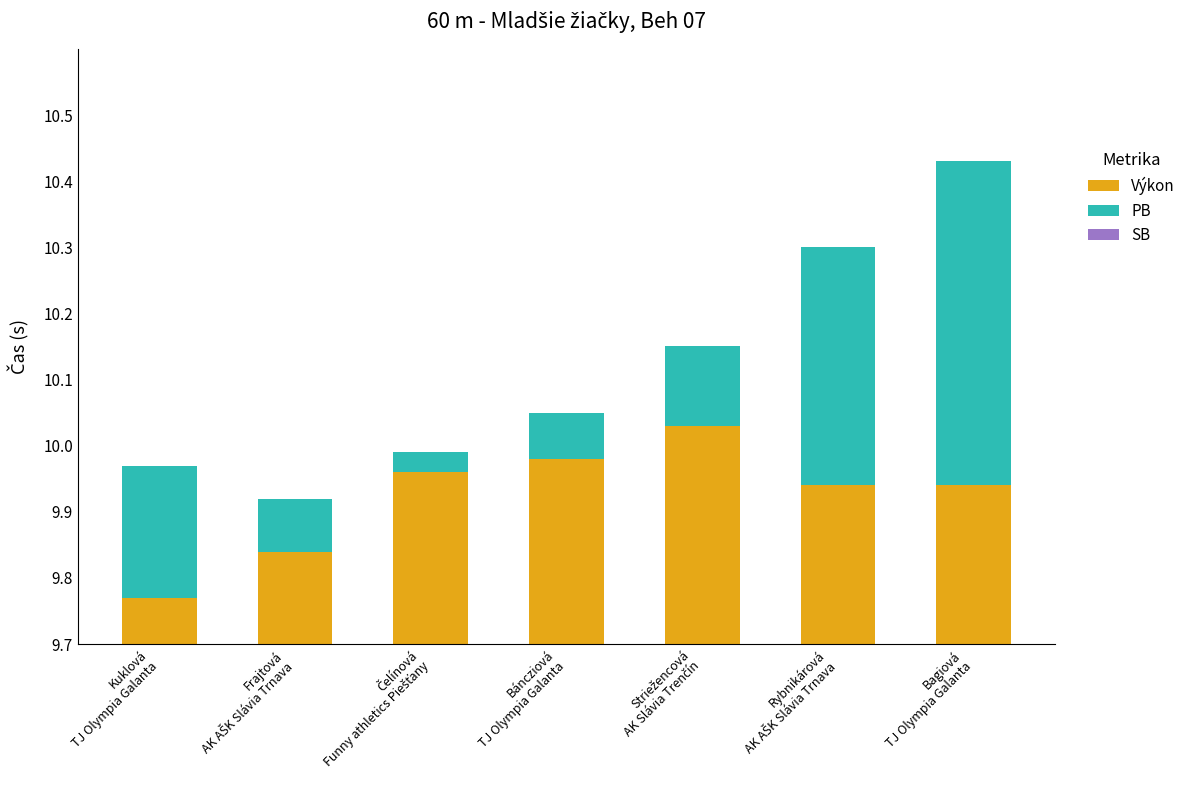

How many distinct data groups are displayed?

3